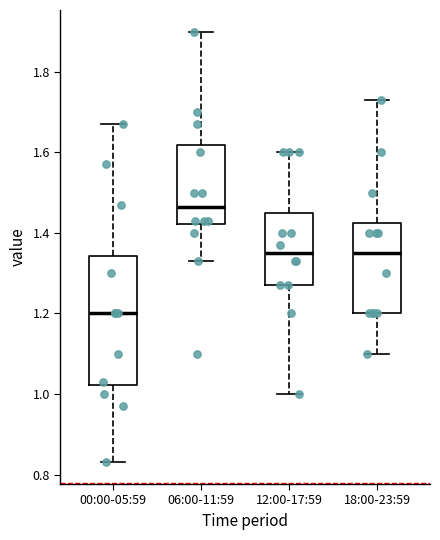

Which box has the highest median line?

06:00-11:59